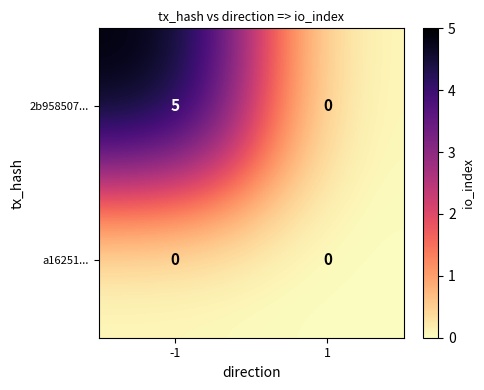

The value of a16251... at -1 is 0. True or false?

True